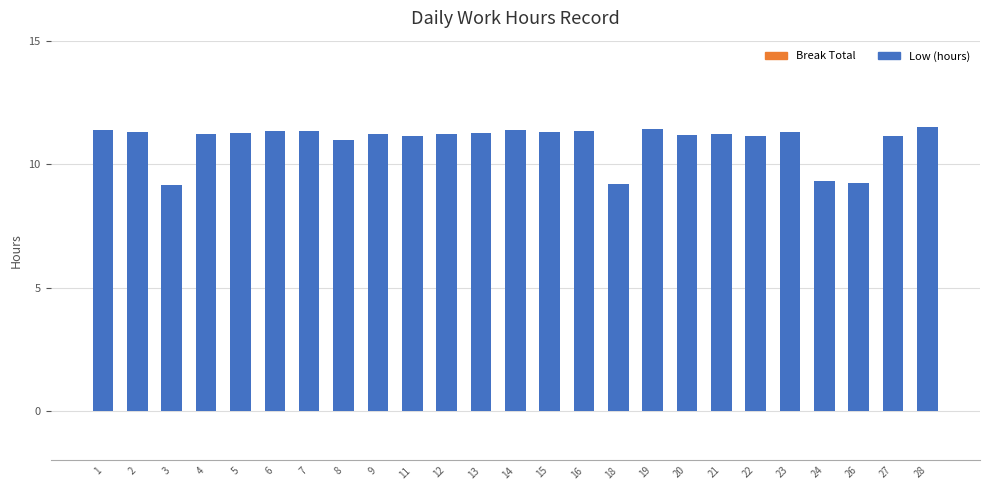

What is the difference between the second highest and second lowest values?

2.2